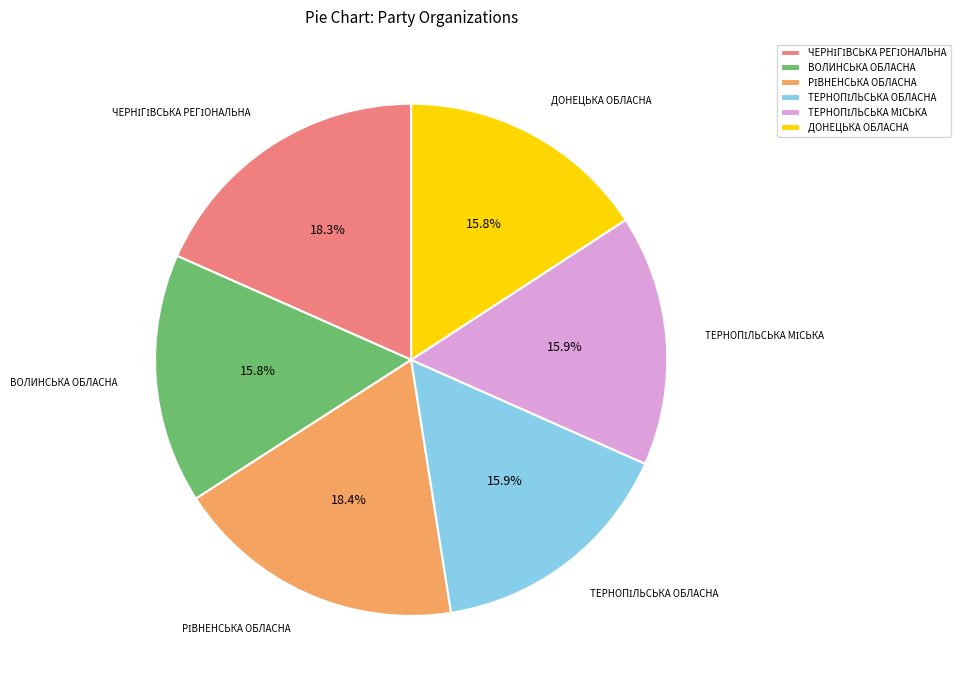

To the nearest percent, what is the difference between the largest and smallest slice percentages?

3%